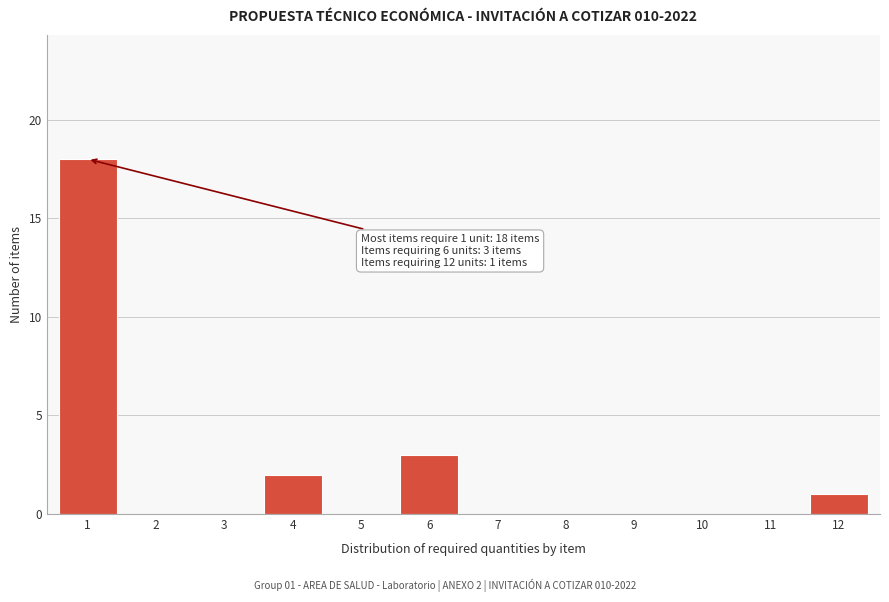

Reading right to left, transcribe all the data shown in this chart.

12=1	11=0	10=0	9=0	8=0	7=0	6=3	5=0	4=2	3=0	2=0	1=18